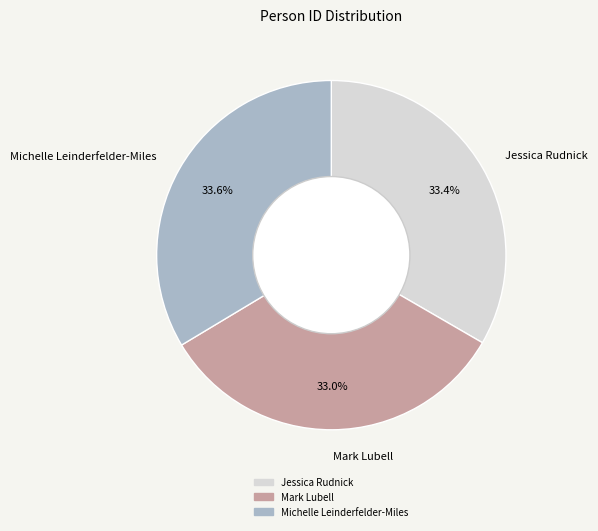

Do Jessica Rudnick and Mark Lubell together represent more than half of the pie?

Yes